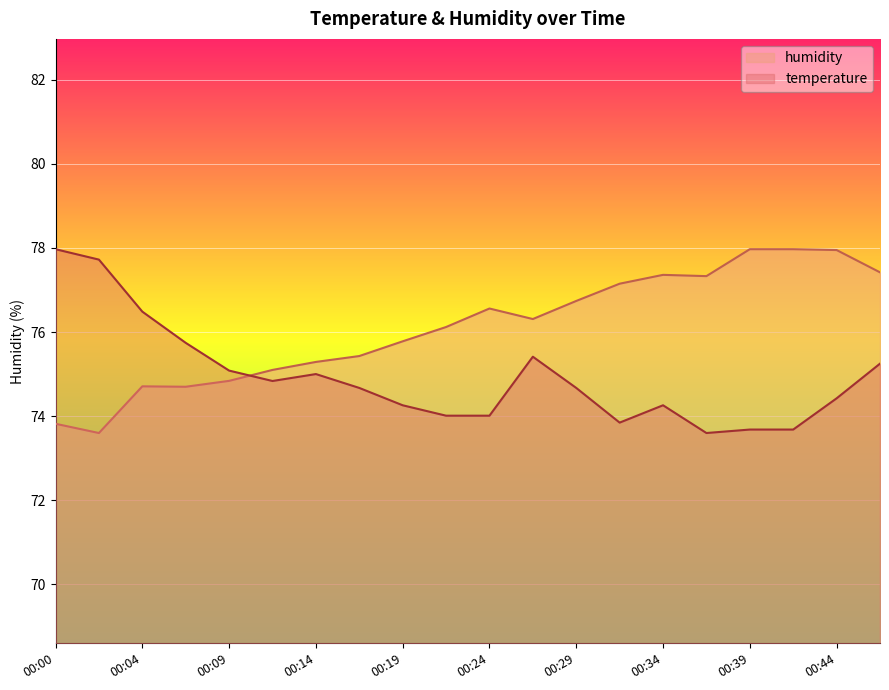

Which series has the largest range (max minus min)?

temperature